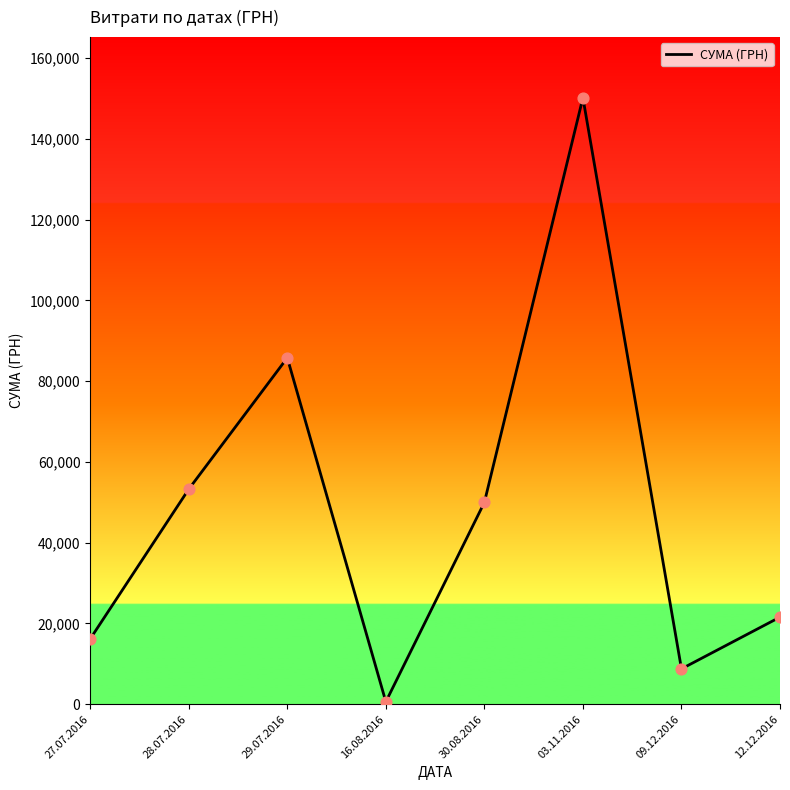

Approximately how many times larger is the value at 28.07.2016 compared to 16.08.2016?

87.5